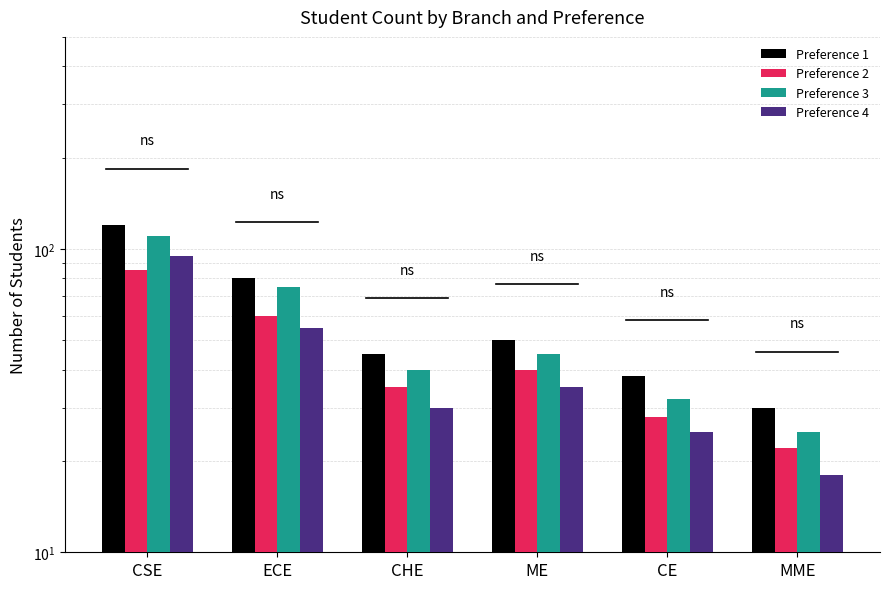

What is the maximum value for Preference 4?

95